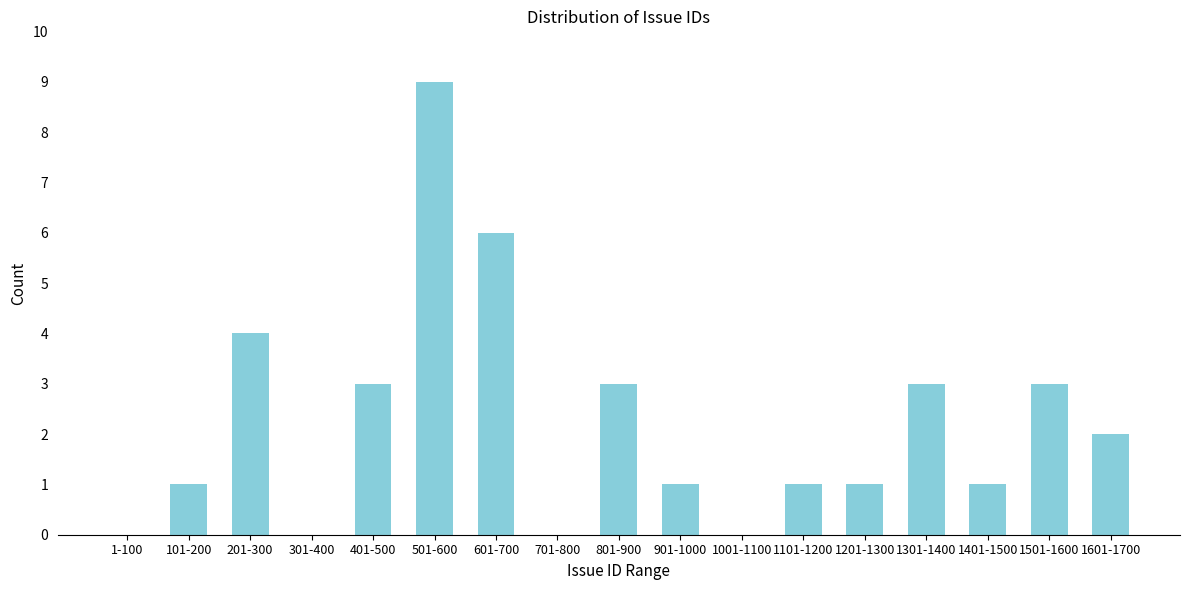

Reading right to left, what are all the values shown in this chart?

1601-1700=2	1501-1600=3	1401-1500=1	1301-1400=3	1201-1300=1	1101-1200=1	1001-1100=0	901-1000=1	801-900=3	701-800=0	601-700=6	501-600=9	401-500=3	301-400=0	201-300=4	101-200=1	1-100=0